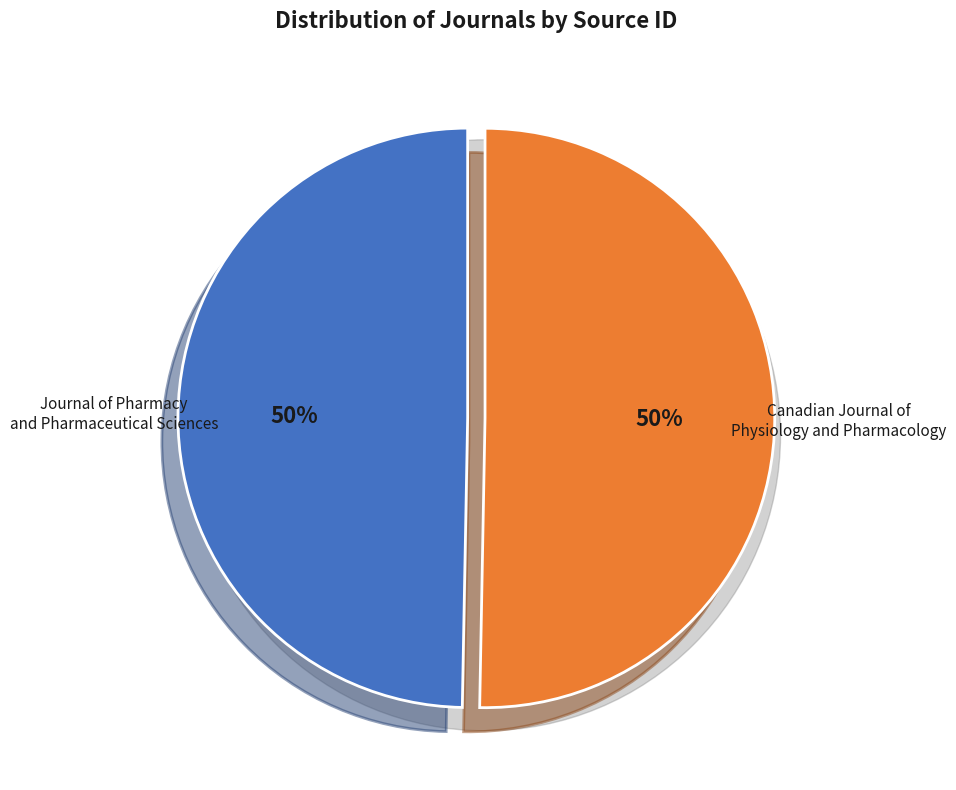

Is the sum of Canadian Journal of Physiology and Pharmacology and Journal of Pharmacy and Pharmaceutical Sciences greater than half?

Yes